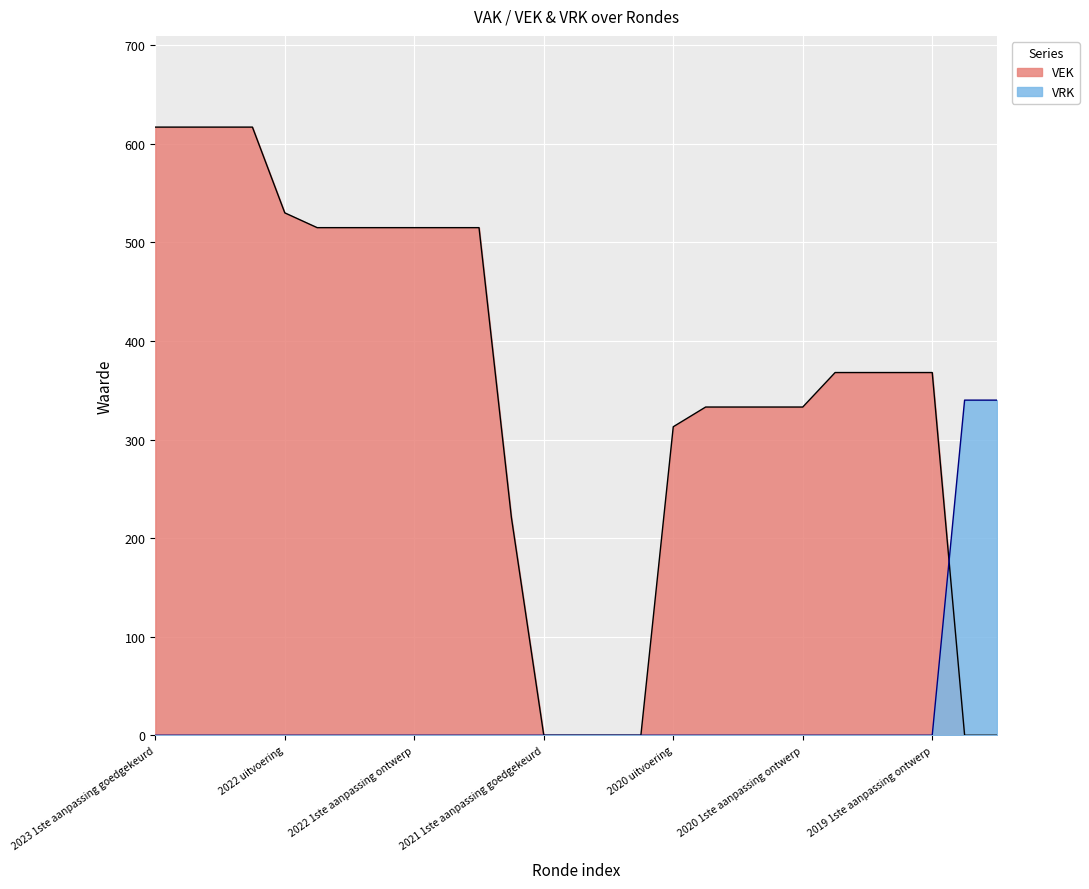

How many intersections are there between VRK and VEK?

1